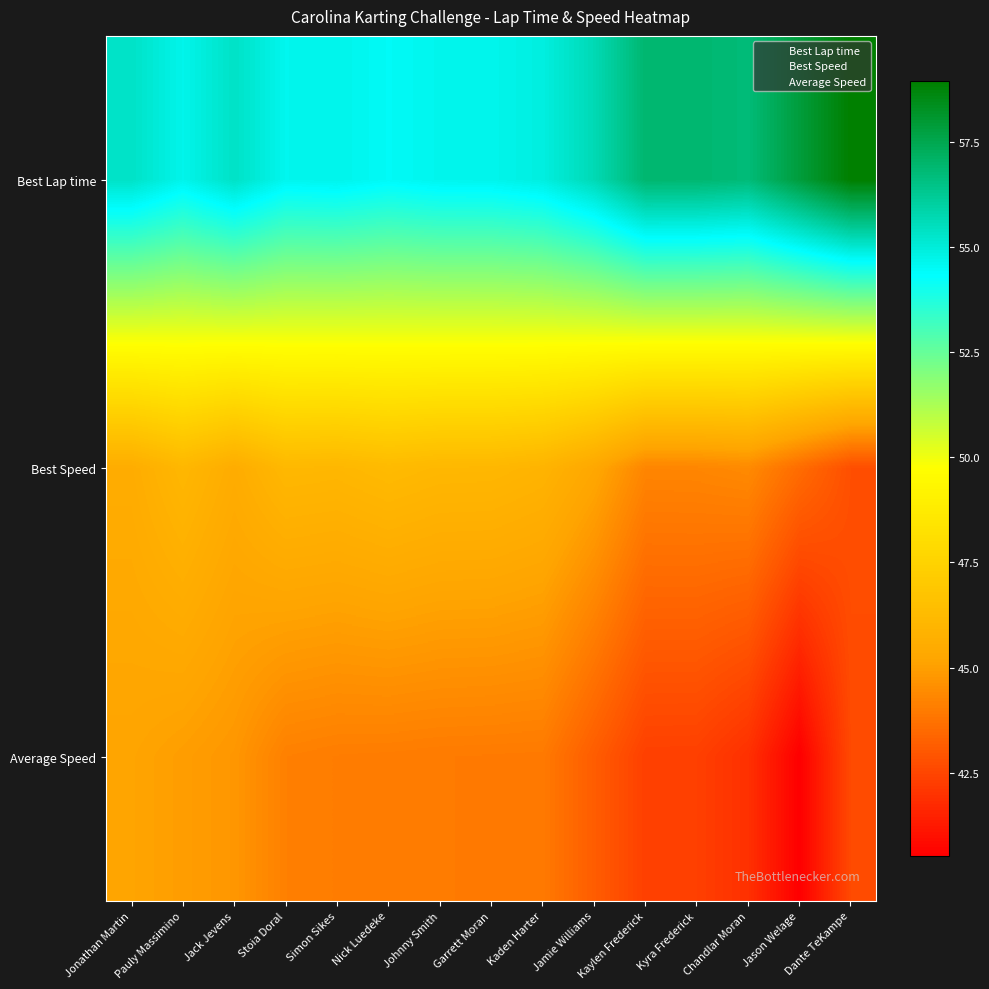

What is the maximum value shown in the chart?

58.9